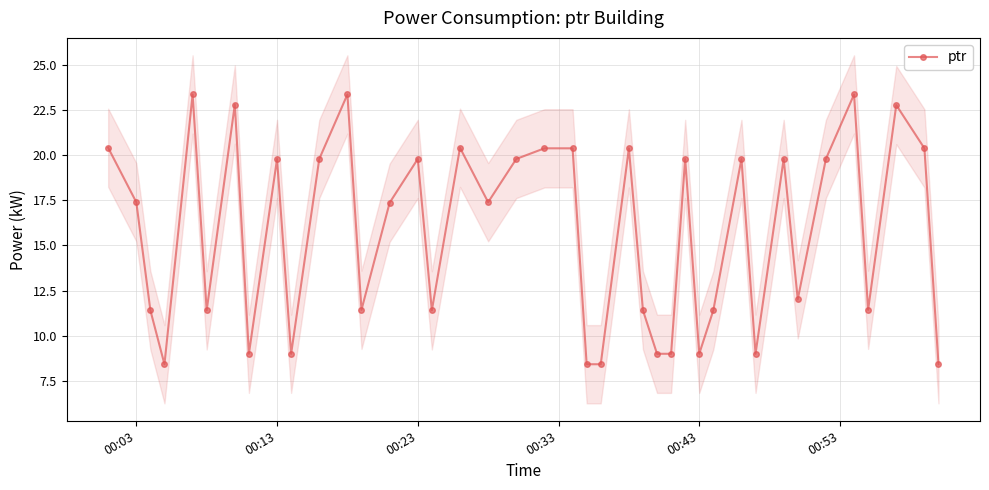

Count the number of values greater than 17.

22